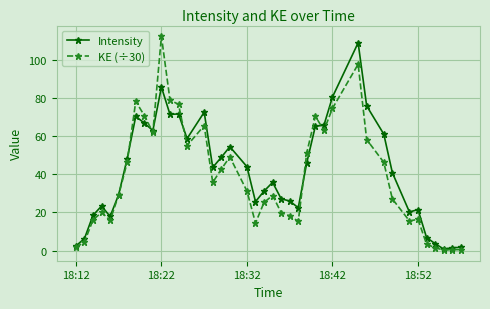

What is the highest value of the Intensity series?

108.9